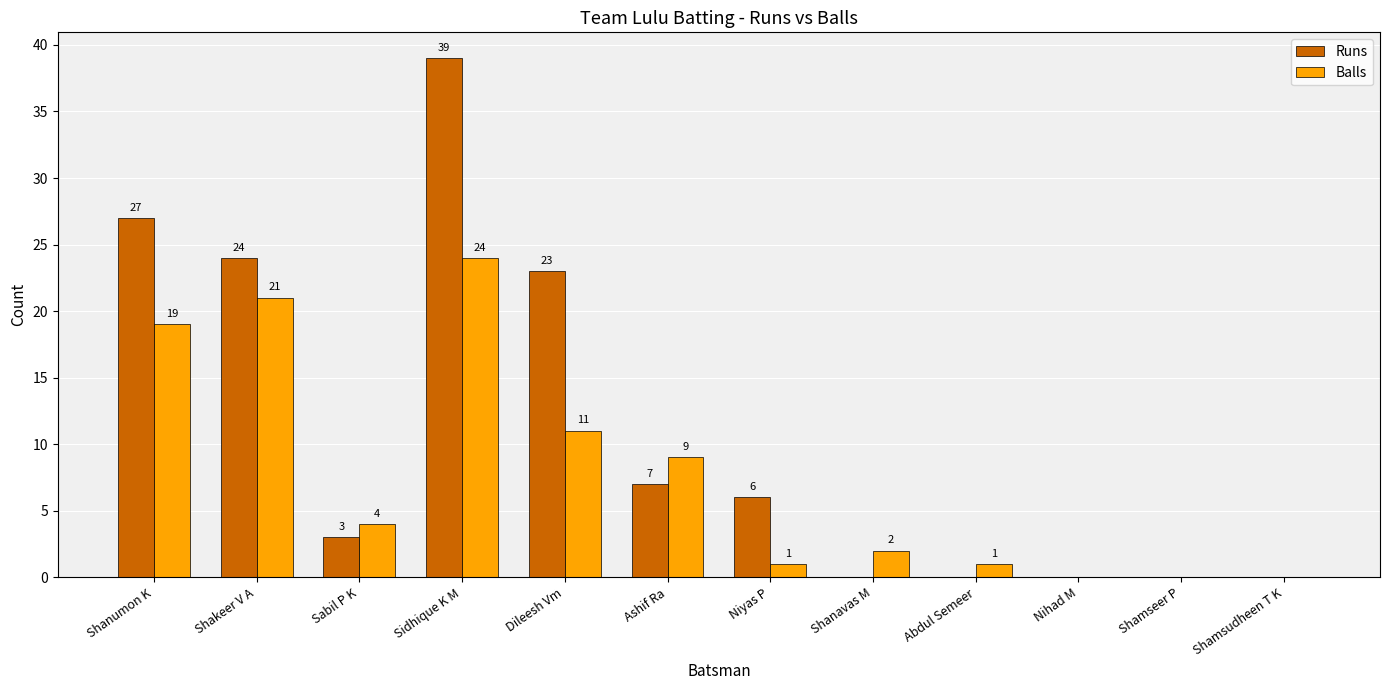

What is the sum of the Balls values at Abdul Semeer and Shamsudheen T K?

1